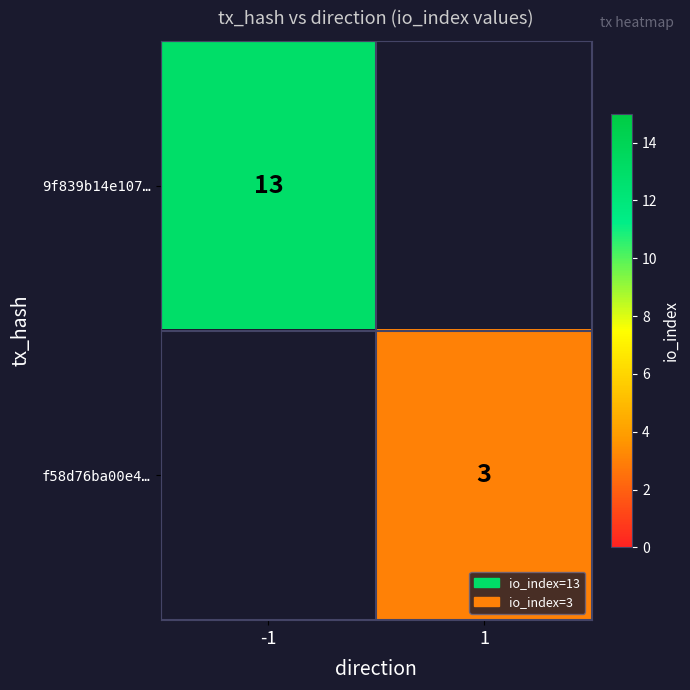

The value of 9f839b14e107… at -1 is 22. True or false?

False